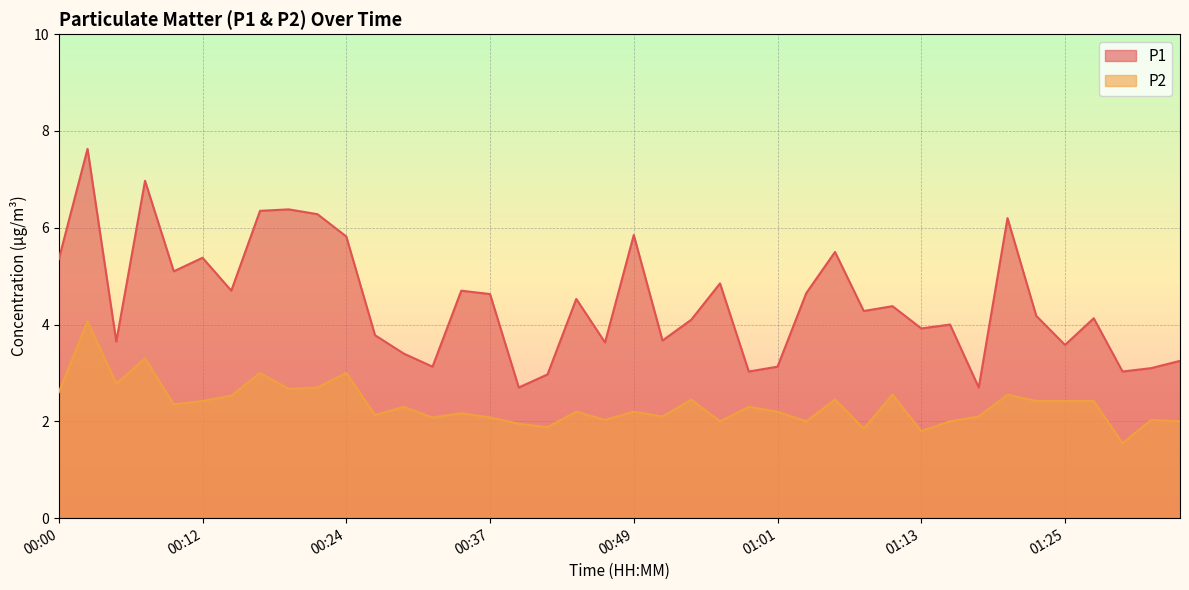

Which series has the widest spread of values?

P1